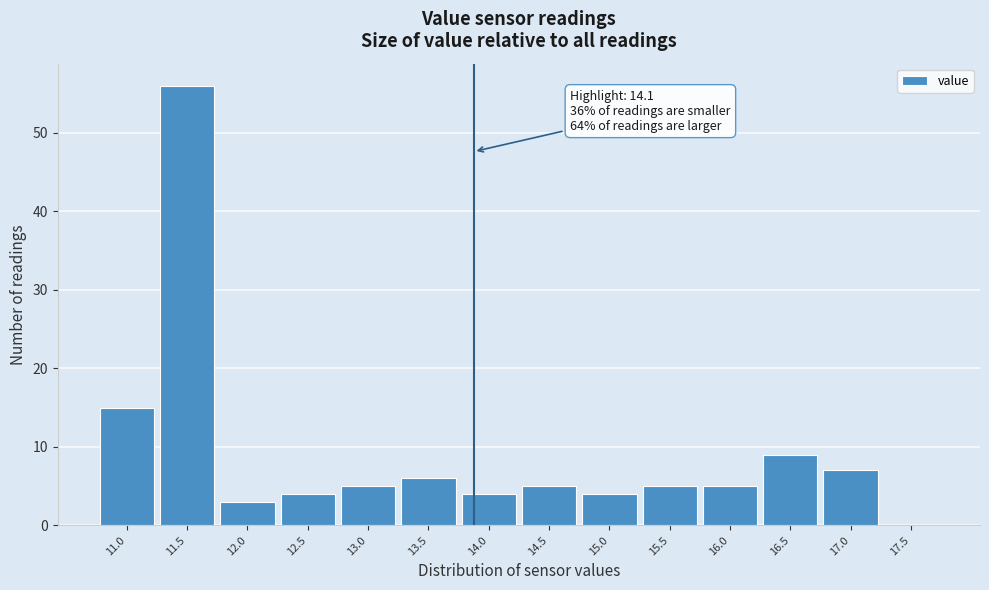

Reading left to right, extract all data points from this chart.

11.0=15	11.5=56	12.0=3	12.5=4	13.0=5	13.5=6	14.0=4	14.5=5	15.0=4	15.5=5	16.0=5	16.5=9	17.0=7	17.5=0